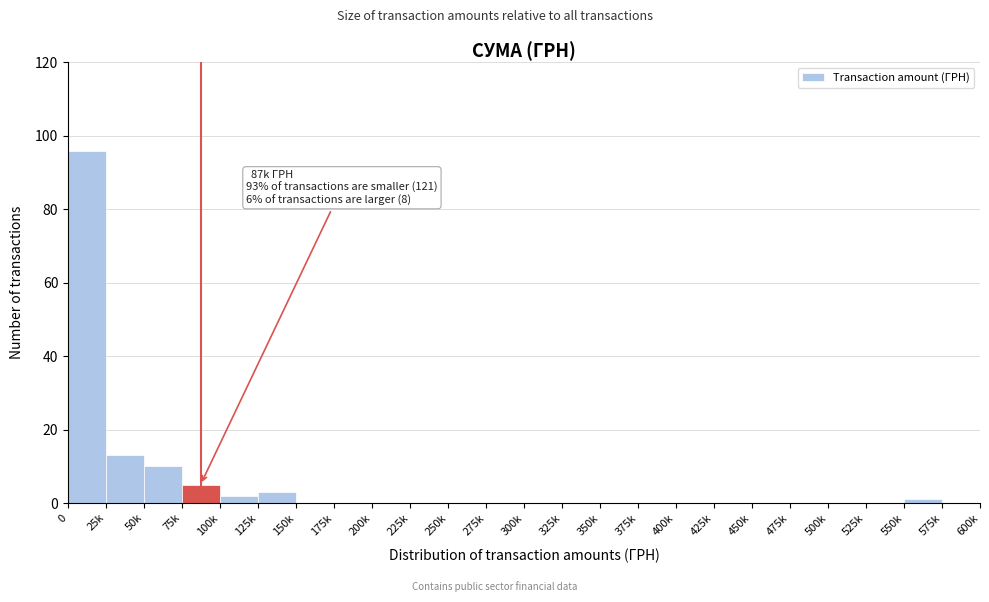

Reading right to left, list all the values displayed in this chart.

575k=0	550k=1	525k=0	500k=0	475k=0	450k=0	425k=0	400k=0	375k=0	350k=0	325k=0	300k=0	275k=0	250k=0	225k=0	200k=0	175k=0	150k=0	125k=3	100k=2	75k=5	50k=10	25k=13	0=96